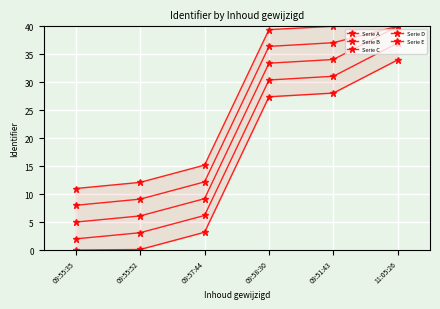

Rank the series by their maximum value, from lowest to highest.

Serie D, Serie B, Serie A, Serie C, Serie E